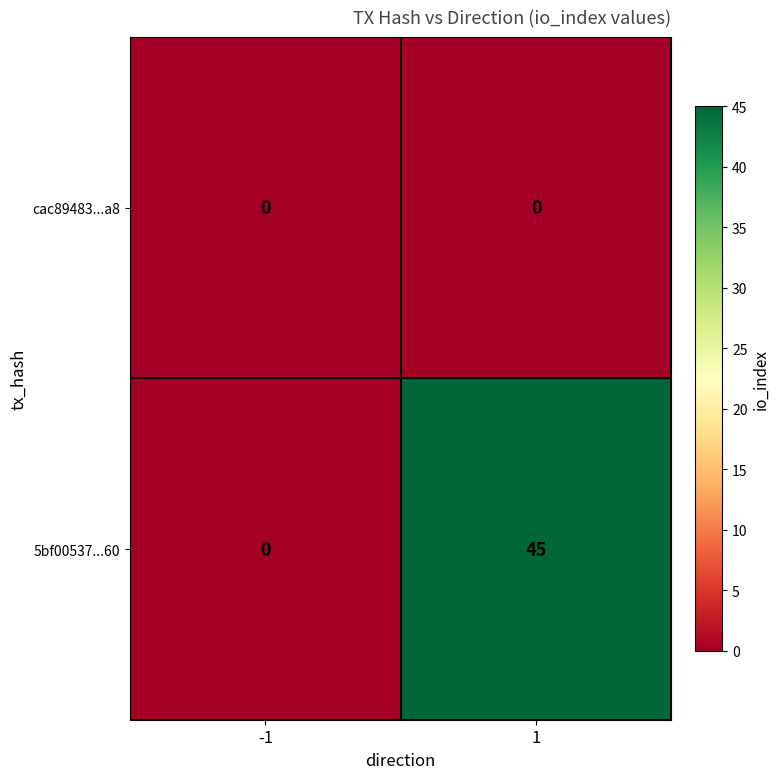

List the series in order of their peak value, lowest first.

cac89483...a8, 5bf00537...60